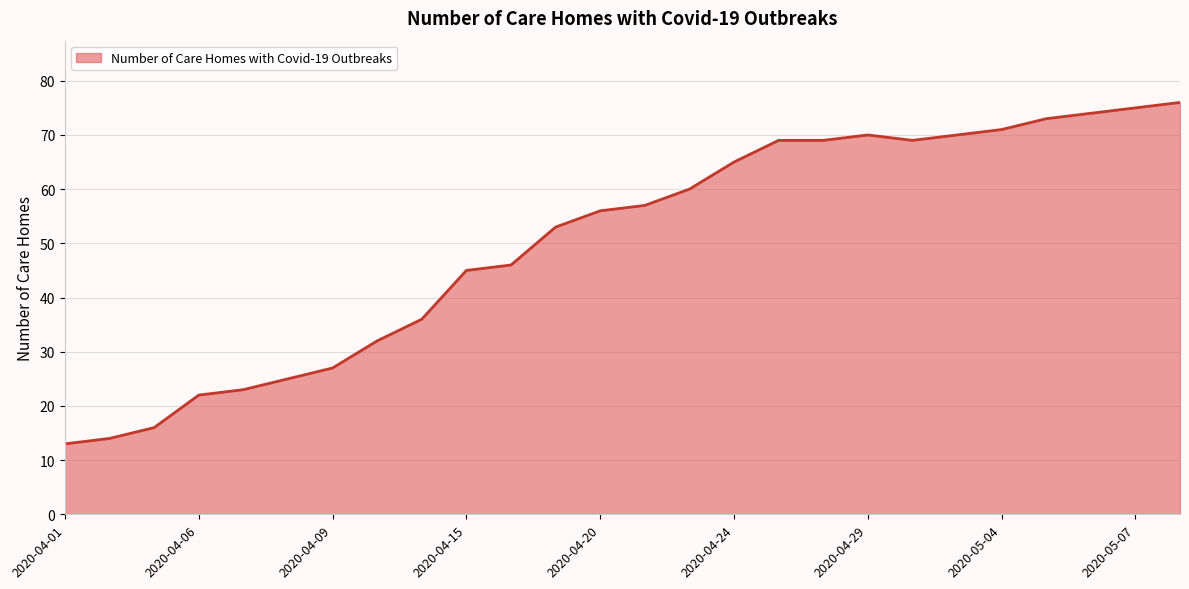

What is the smallest value displayed?

13